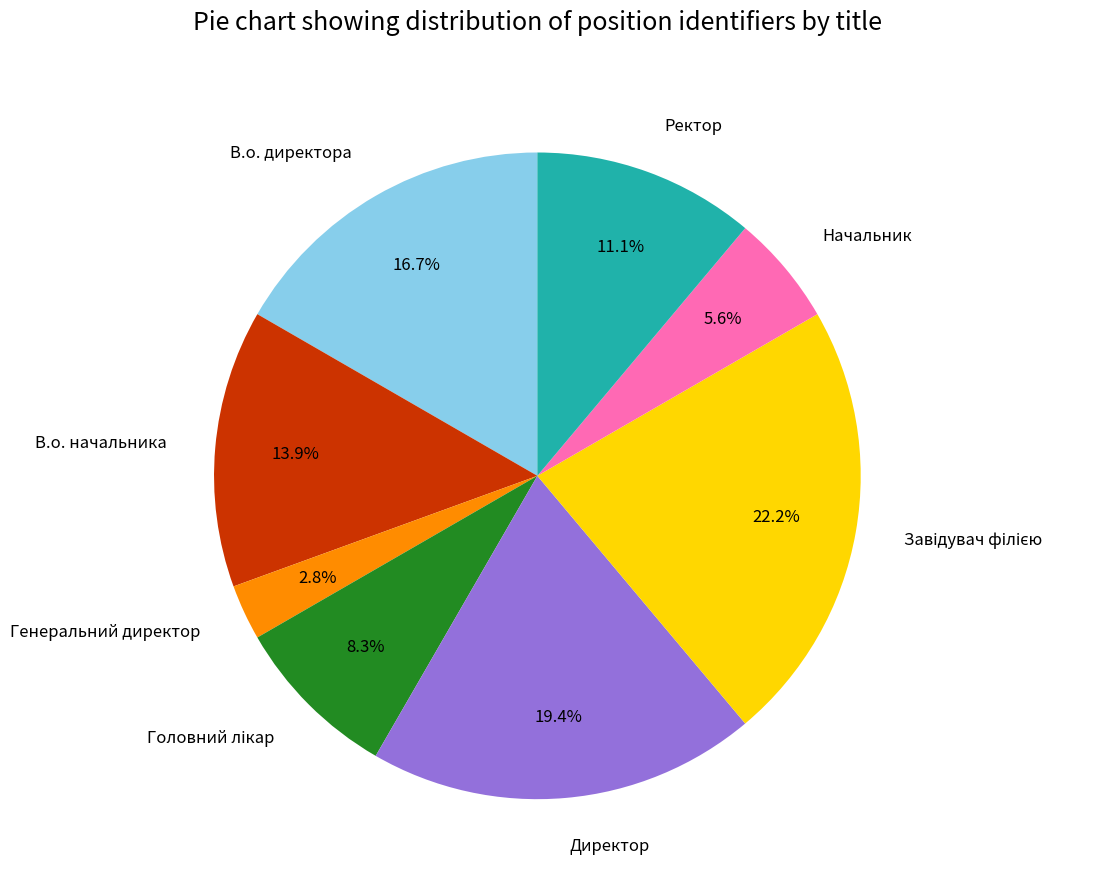

What portion of the pie excludes В.о. директора?

83.3%